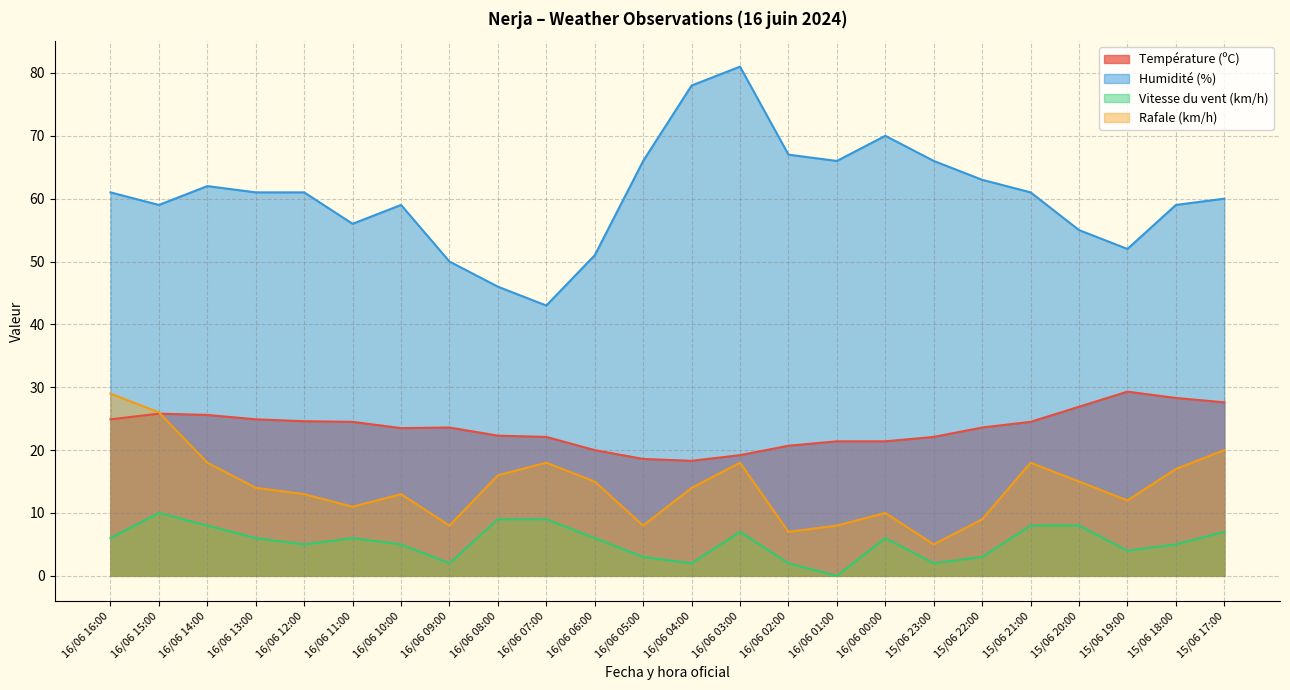

Reading left to right, what are all the values shown in this chart?

Température (ºC): 24.9	25.8	25.6	24.9	24.6	24.5	23.5	23.6	22.3	22.1	20.0	18.6	18.3	19.2	20.7	21.4	21.4	22.1	23.6	24.5	26.9	29.3	28.3	27.6
Humidité (%): 61.0	59.0	62.0	61.0	61.0	56.0	59.0	50.0	46.0	43.0	51.0	66.0	78.0	81.0	67.0	66.0	70.0	66.0	63.0	61.0	55.0	52.0	59.0	60.0
Vitesse du vent (km/h): 6.0	10.0	8.0	6.0	5.0	6.0	5.0	2.0	9.0	9.0	6.0	3.0	2.0	7.0	2.0	0.0	6.0	2.0	3.0	8.0	8.0	4.0	5.0	7.0
Rafale (km/h): 29.0	26.0	18.0	14.0	13.0	11.0	13.0	8.0	16.0	18.0	15.0	8.0	14.0	18.0	7.0	8.0	10.0	5.0	9.0	18.0	15.0	12.0	17.0	20.0